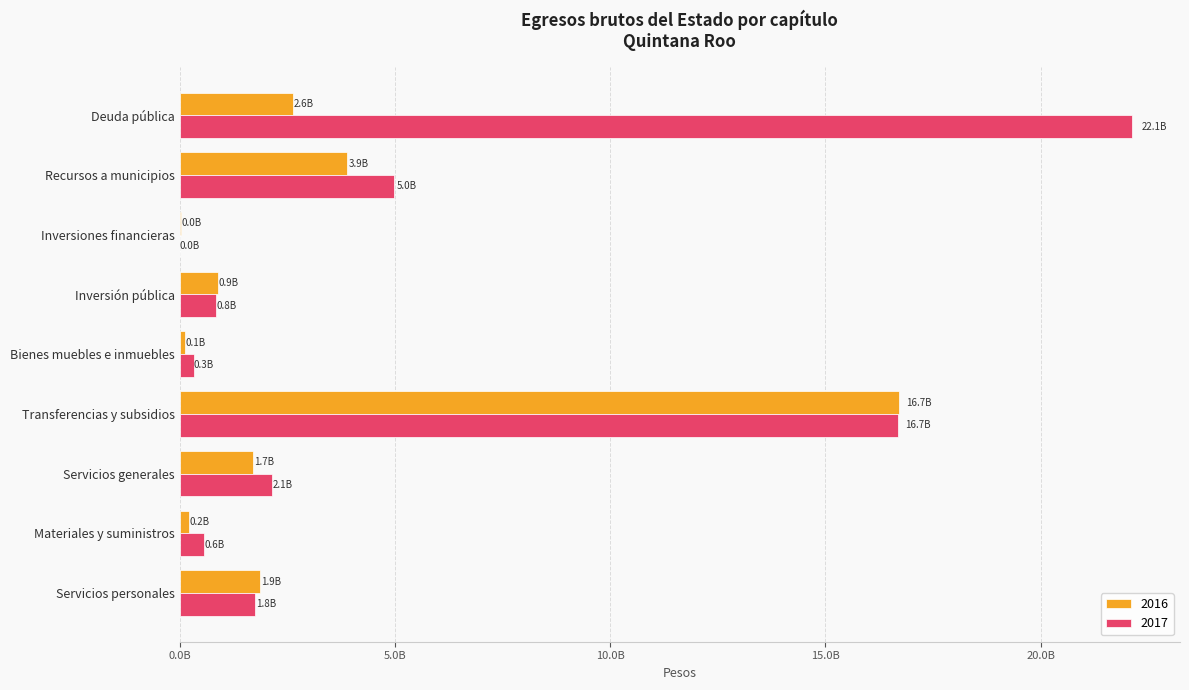

Reading left to right, list all the values displayed in this chart.

2016: 1878424378	226780392	1715028899	16714415585	130194223	884851607	38183638	3883160231	2626782227
2017: 1762520708	563516745	2136121036	16681193472	326316147	848919444	1005776	4981314188	22127675073